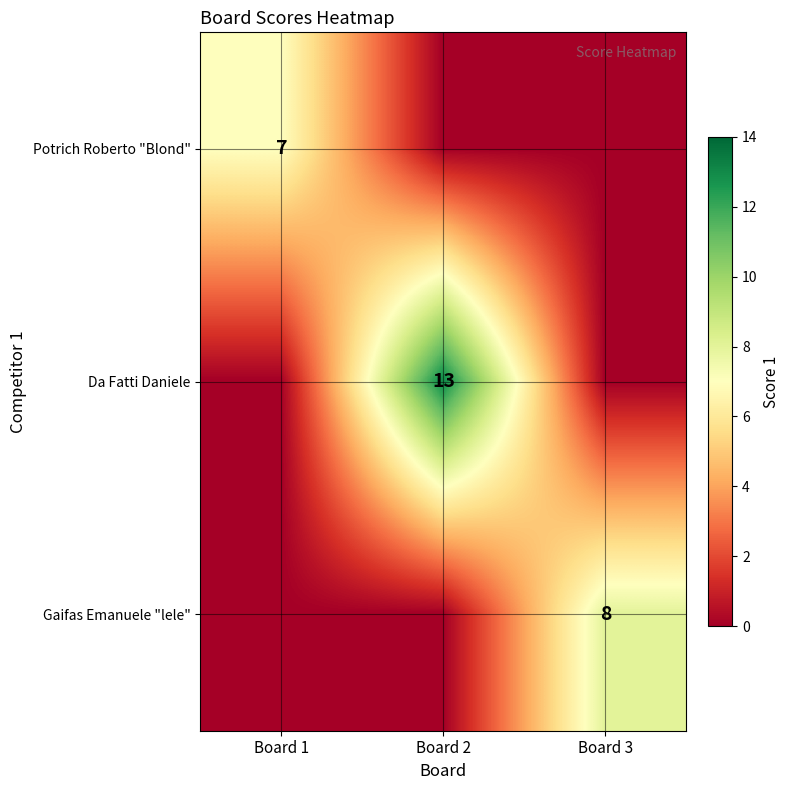

The Da Fatti Daniele series shows 13 at Board 2. True or false?

True